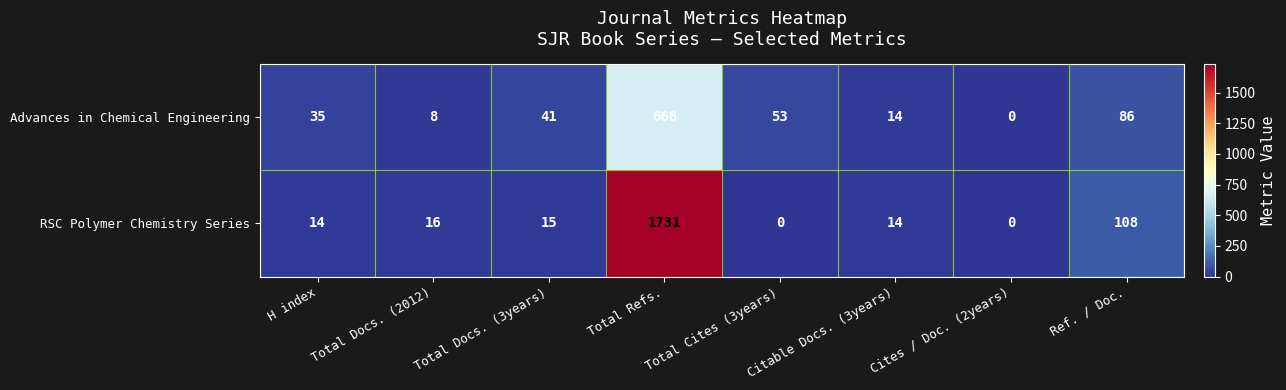

What is the sum of all RSC Polymer Chemistry Series values?

1898